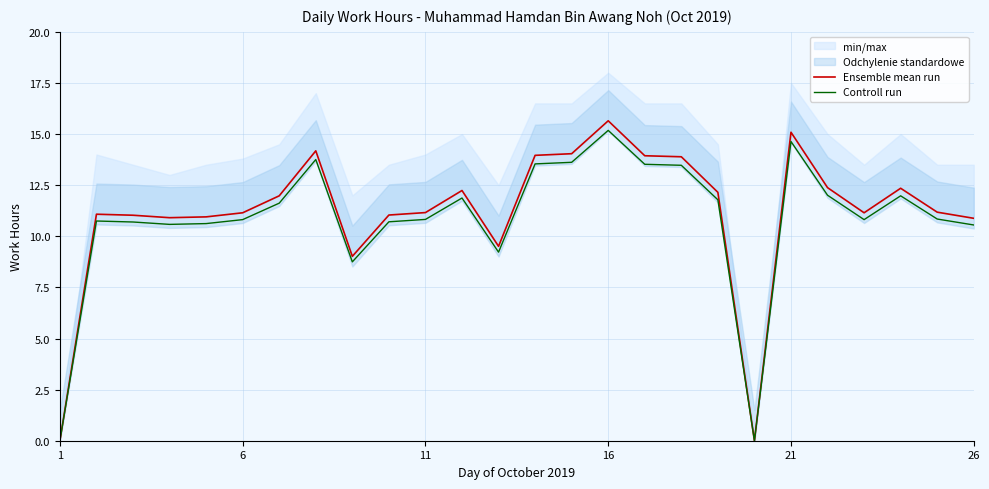

Which category has the highest value in the Controll run series?

16